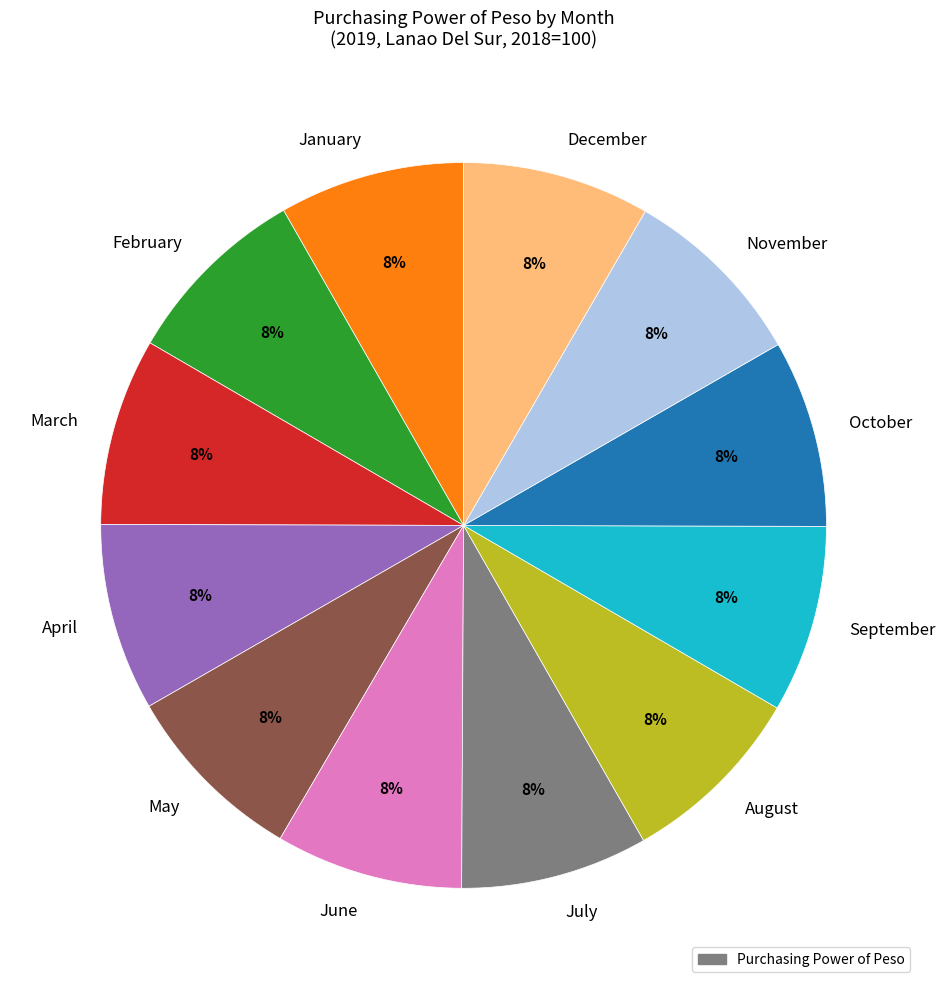

Combined, do April and October account for over 50%?

No